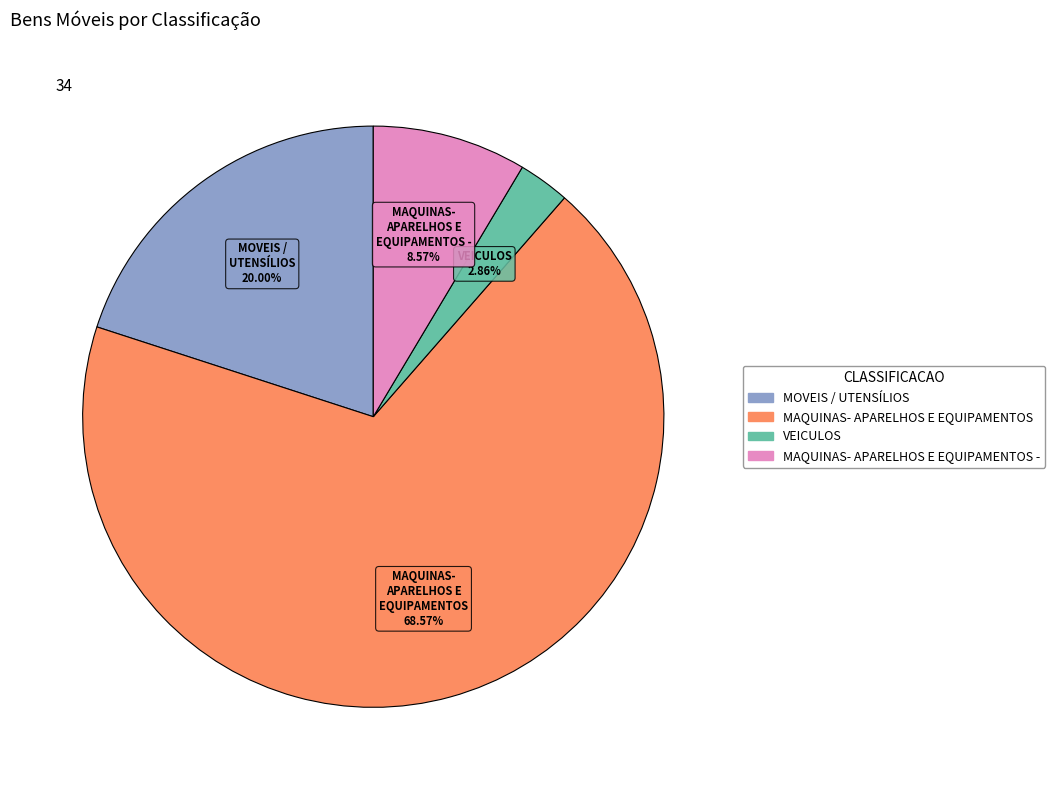

Does any single category account for the majority?

Yes